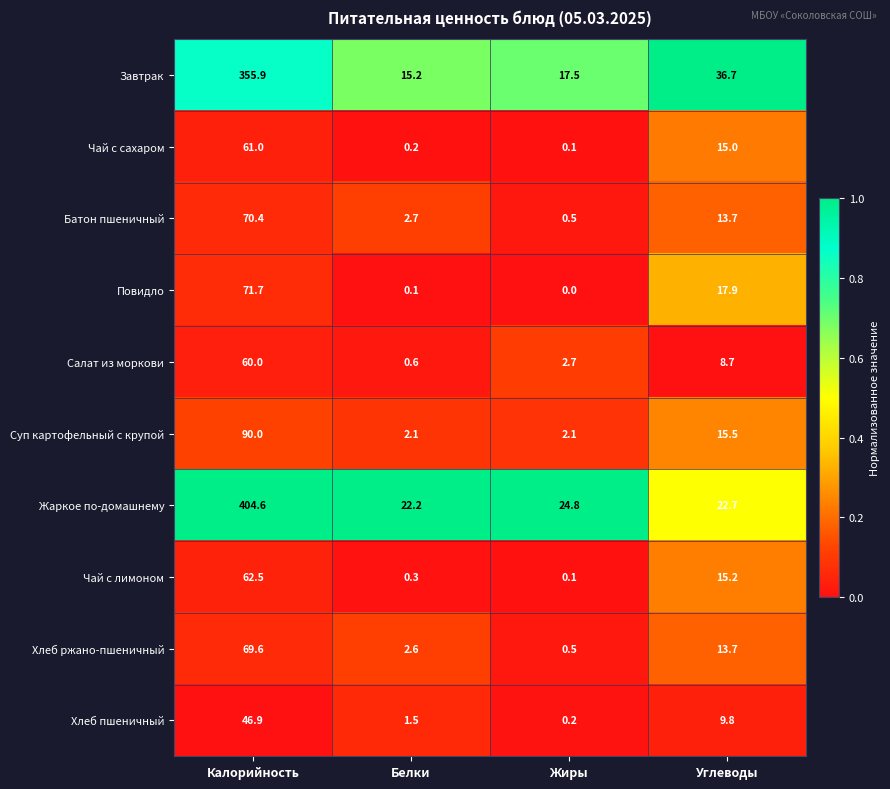

At which category is the sum across all series the highest?

Калорийность